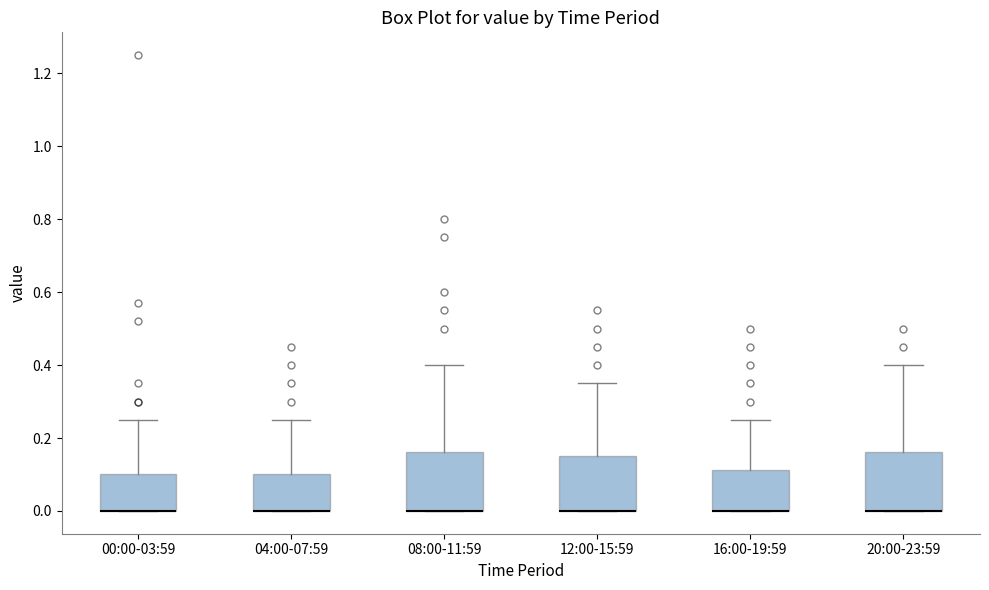

Reading left to right, read every box against the y-axis: the position of its median line, the range the box covers, and the ends of its whiskers. The values are not printed on the chart, so give them approximately, as read against the axis.

00:00-03:59: median 0.00 (drawn on the box's lower edge), box 0.00 to 0.10, whiskers 0.00 to 0.26
04:00-07:59: median 0.00 (drawn on the box's lower edge), box 0.00 to 0.10, whiskers 0.00 to 0.26
08:00-11:59: median 0.00 (drawn on the box's lower edge), box 0.00 to 0.16, whiskers 0.00 to 0.40
12:00-15:59: median 0.00 (drawn on the box's lower edge), box 0.00 to 0.16, whiskers 0.00 to 0.36
16:00-19:59: median 0.00 (drawn on the box's lower edge), box 0.00 to 0.12, whiskers 0.00 to 0.26
20:00-23:59: median 0.00 (drawn on the box's lower edge), box 0.00 to 0.16, whiskers 0.00 to 0.40